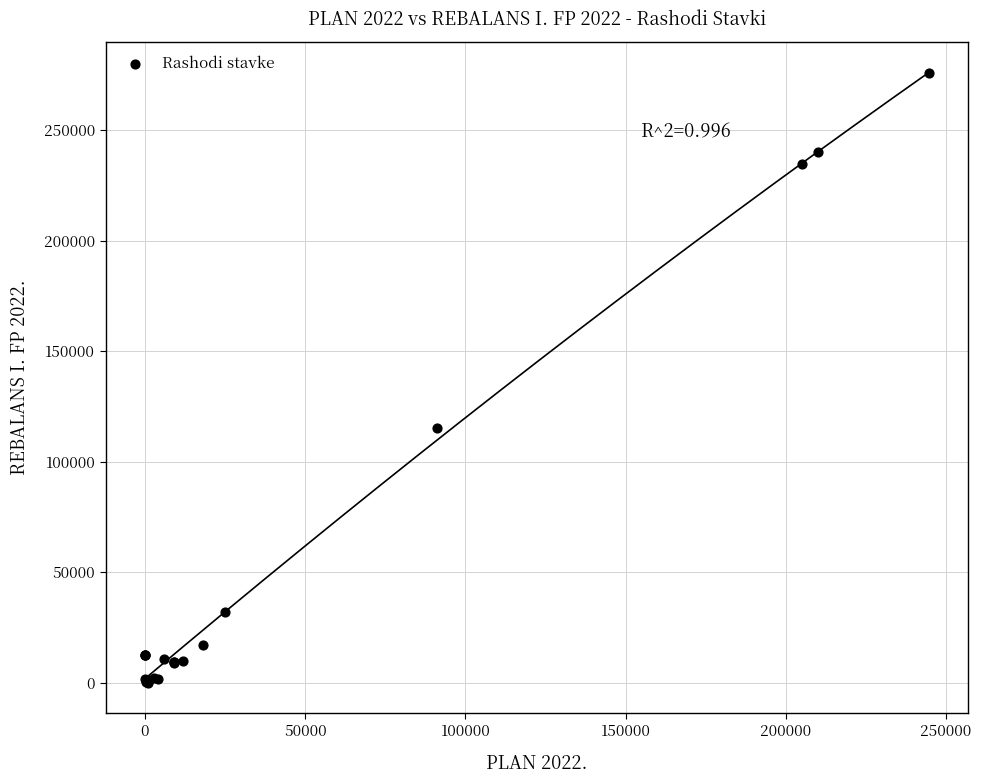

What Y value in the scatter plot is closest to 137908?

115000.0